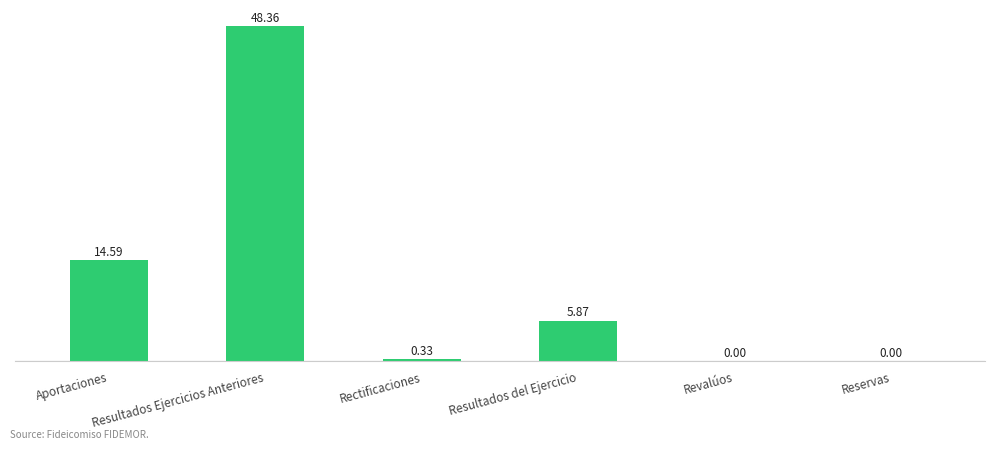

At which label does the data first exceed 5?

Aportaciones